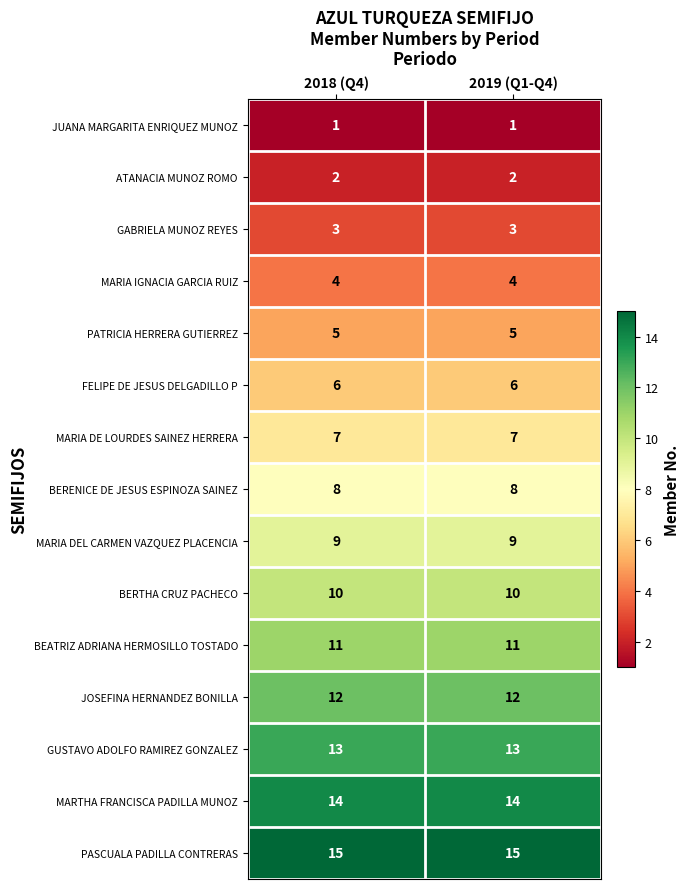

Rank the series by their maximum value, from highest to lowest.

PASCUALA PADILLA CONTRERAS, MARTHA FRANCISCA PADILLA MUNOZ, GUSTAVO ADOLFO RAMIREZ GONZALEZ, JOSEFINA HERNANDEZ BONILLA, BEATRIZ ADRIANA HERMOSILLO TOSTADO, BERTHA CRUZ PACHECO, MARIA DEL CARMEN VAZQUEZ PLACENCIA, BERENICE DE JESUS ESPINOZA SAINEZ, MARIA DE LOURDES SAINEZ HERRERA, FELIPE DE JESUS DELGADILLO P, PATRICIA HERRERA GUTIERREZ, MARIA IGNACIA GARCIA RUIZ, GABRIELA MUNOZ REYES, ATANACIA MUNOZ ROMO, JUANA MARGARITA ENRIQUEZ MUNOZ